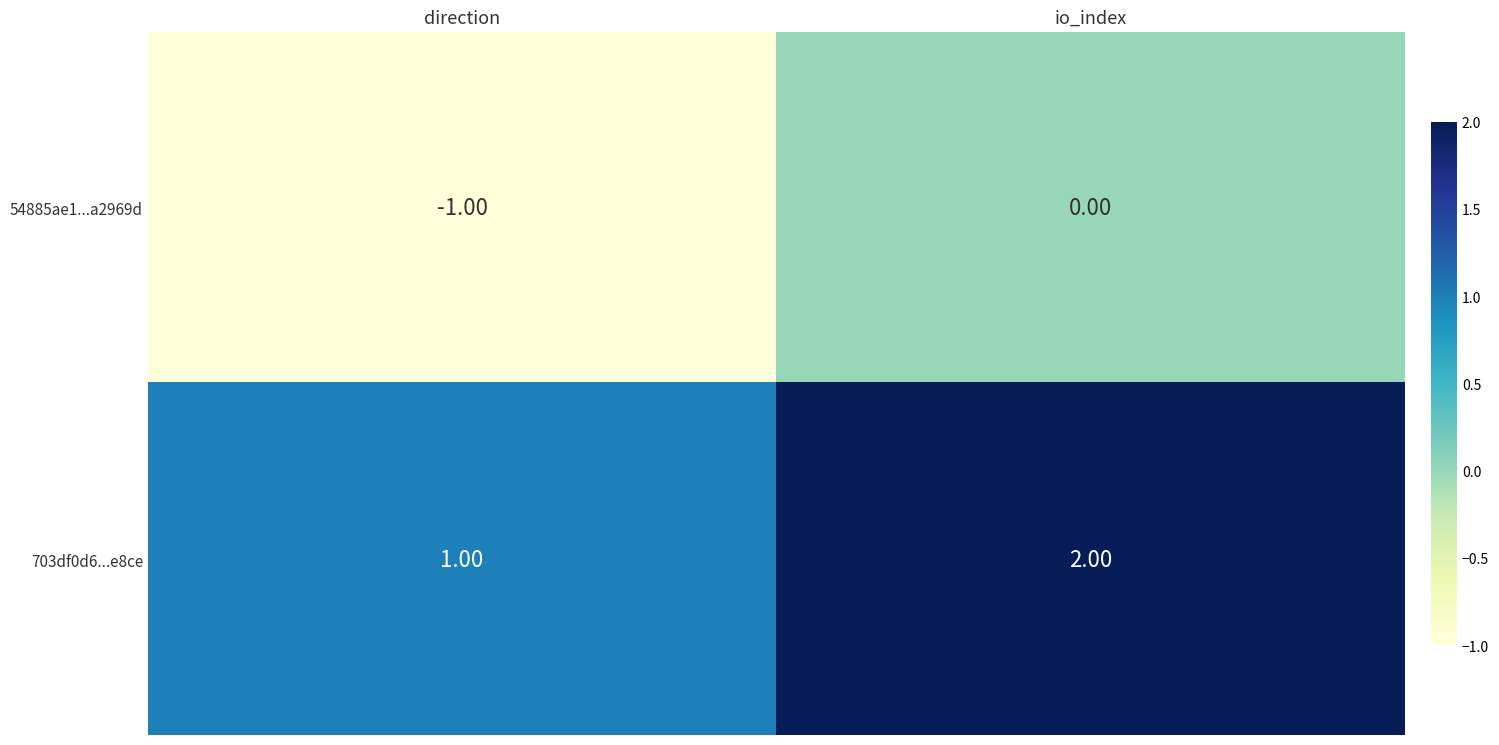

Which series has the largest total across all categories?

703df0d6...e8ce